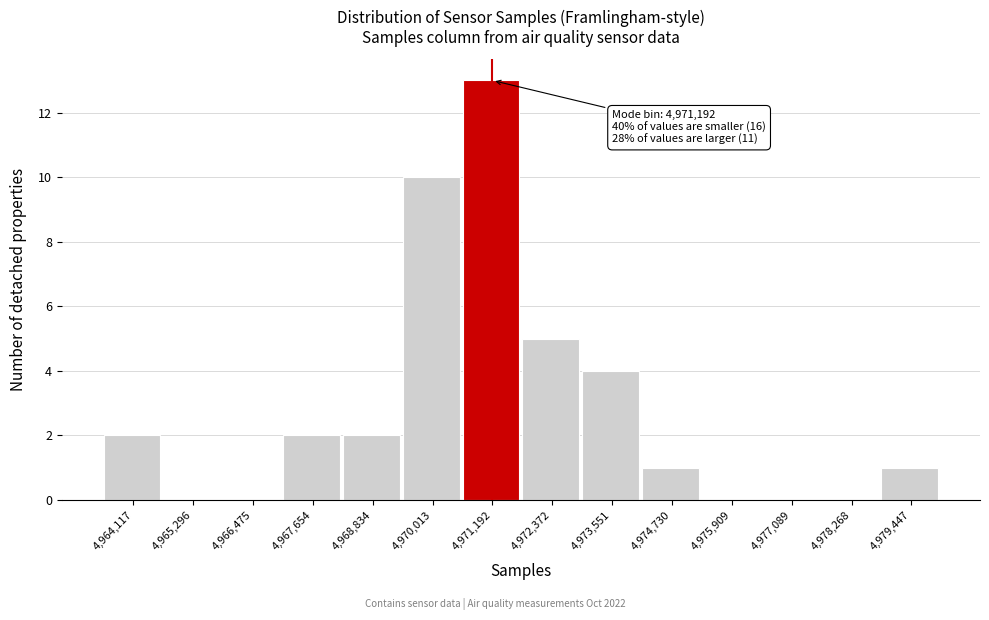

What is the change in value from 4,972,372 to 4,979,447?

-4